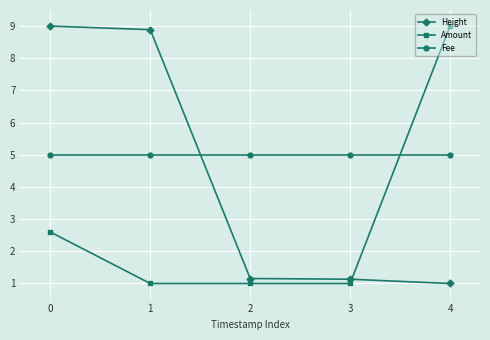

At 4, list the series in order from smallest to largest.

Height, Fee, Amount